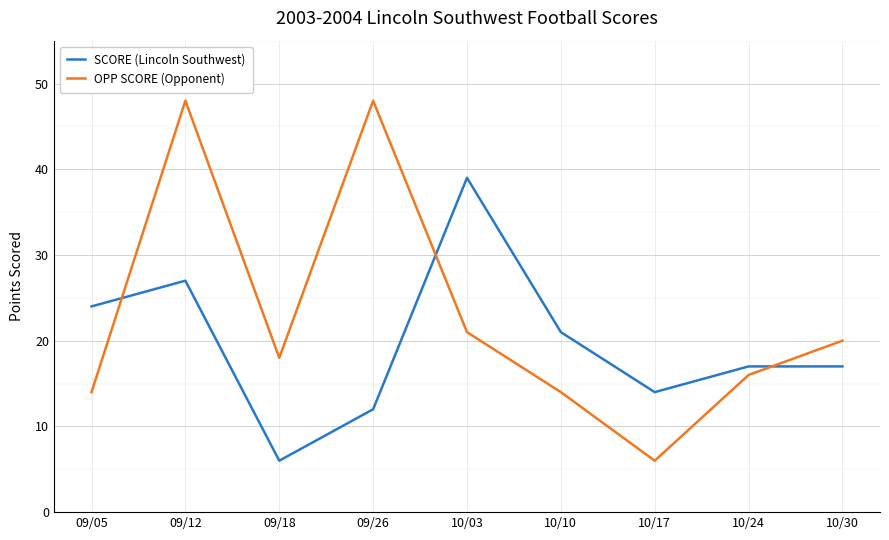

True or false: OPP SCORE (Opponent) has more than 1 points higher than both neighbors.

True